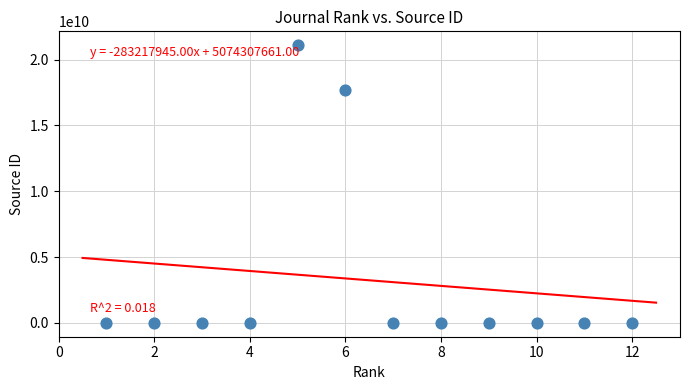

What is the range of Y values (max minus min)?

21100216241